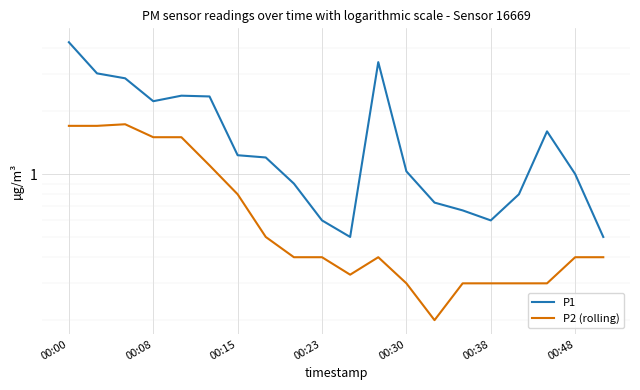

Reading right to left, extract all data points from this chart.

P1: 0.5	1.0	1.6	0.8	0.6	0.7	0.7	1.0	3.4	0.5	0.6	0.9	1.2	1.2	2.4	2.4	2.2	2.9	3.0	4.3
P2 (rolling): 0.4	0.4	0.3	0.3	0.3	0.3	0.2	0.3	0.4	0.3	0.4	0.4	0.5	0.8	1.1	1.5	1.5	1.7	1.7	1.7